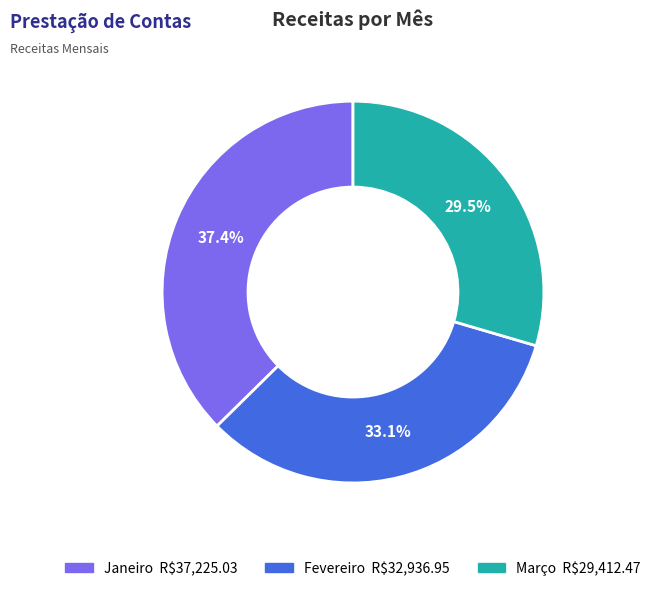

Count the number of slices in the pie.

3